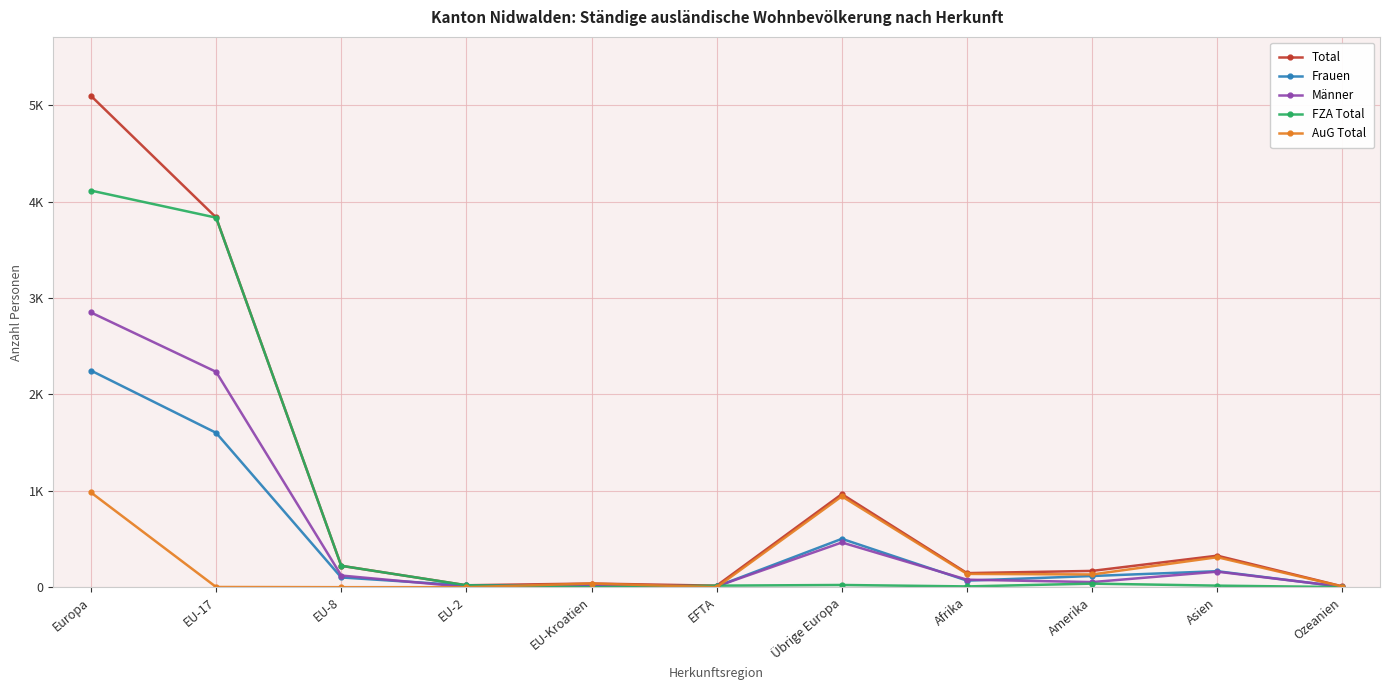

What position from the right is Europa?

11